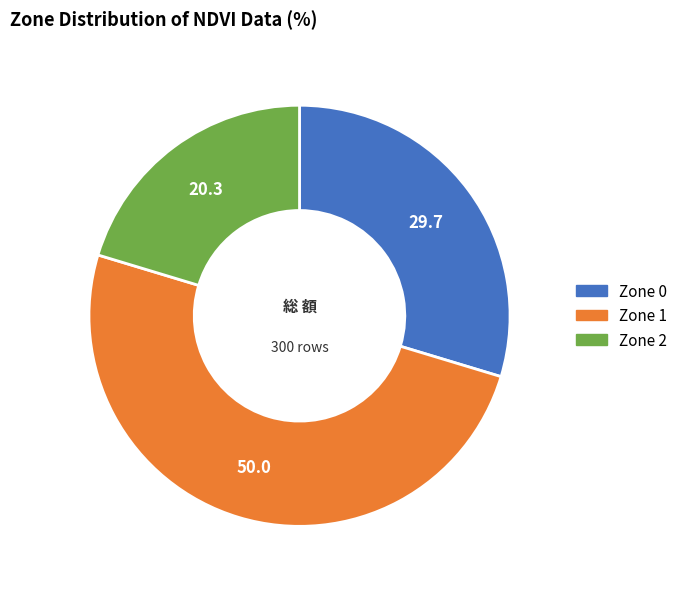

Do Zone 1 and Zone 2 together represent more than half of the pie?

Yes